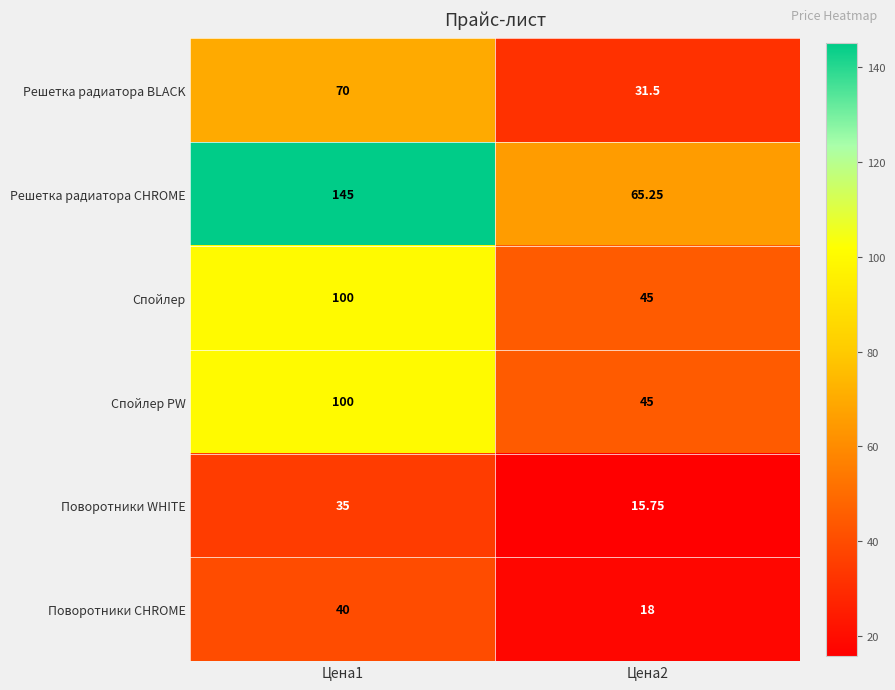

Between Цена1 and Цена2, which series saw the biggest shift?

Решетка радиатора CHROME